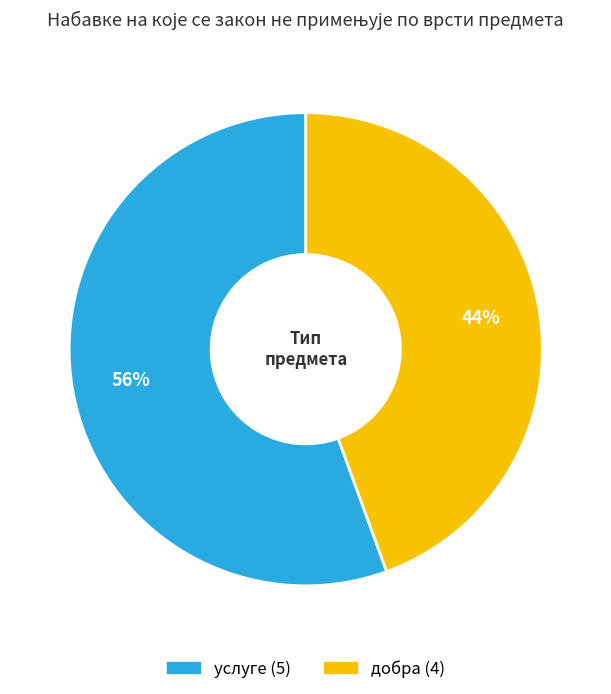

What is the largest slice in the pie chart?

услуге